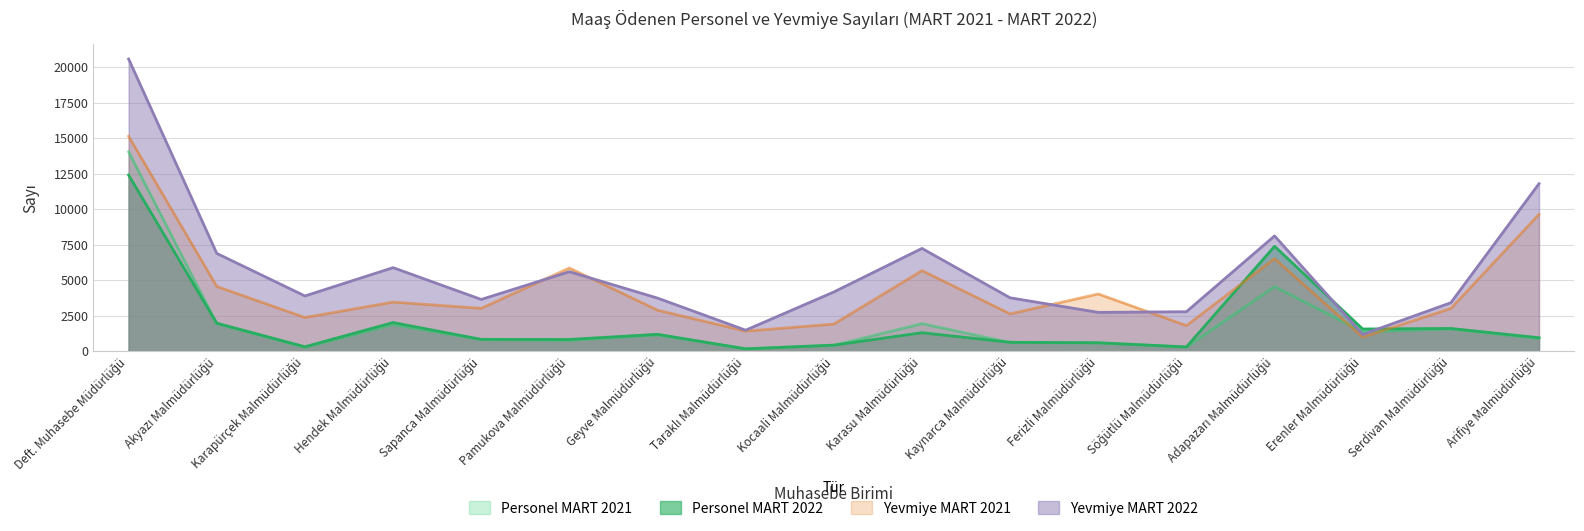

At which category is the sum across all series the highest?

Deft. Muhasebe Müdürlüğü